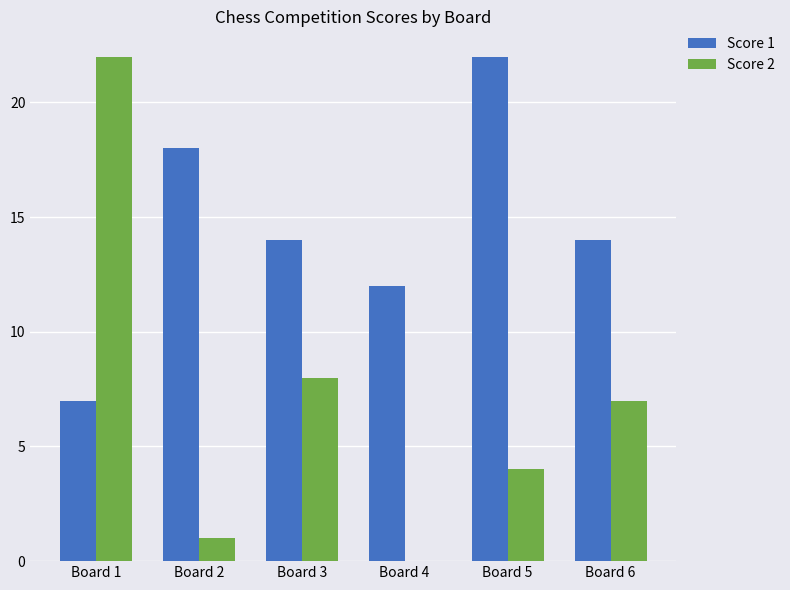

Reading left to right, transcribe all the data shown in this chart.

Score 1: 7	18	14	12	22	14
Score 2: 22	1	8	0	4	7